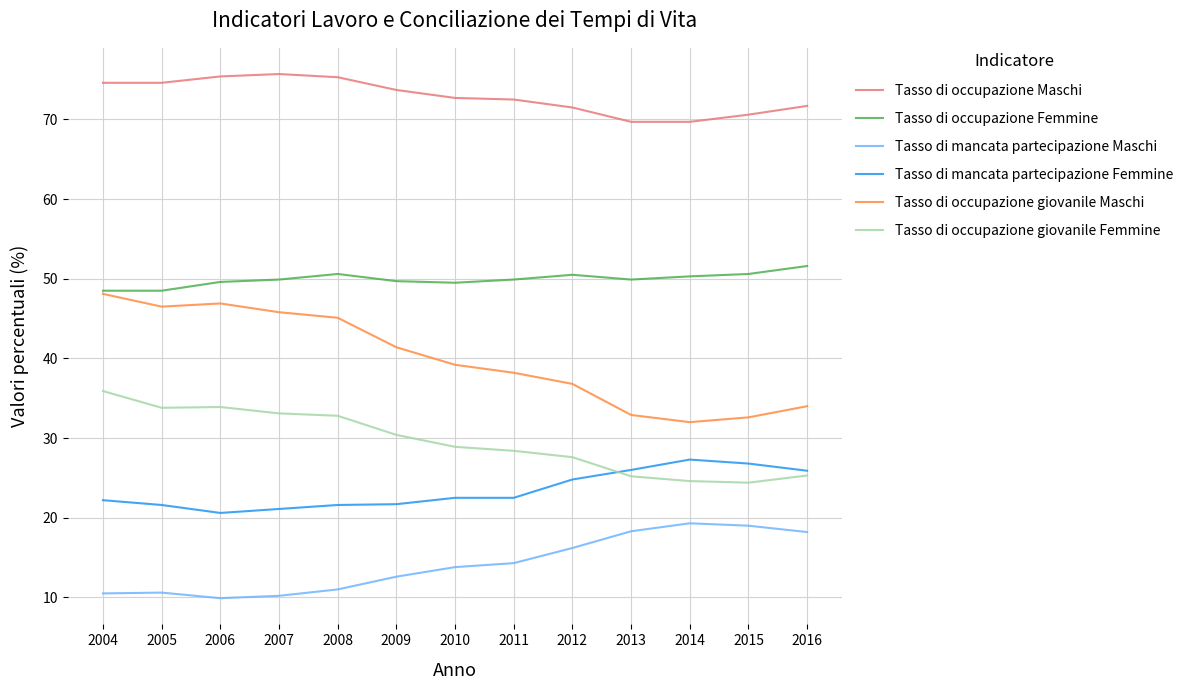

Which series has the largest total across all categories?

Tasso di occupazione Maschi